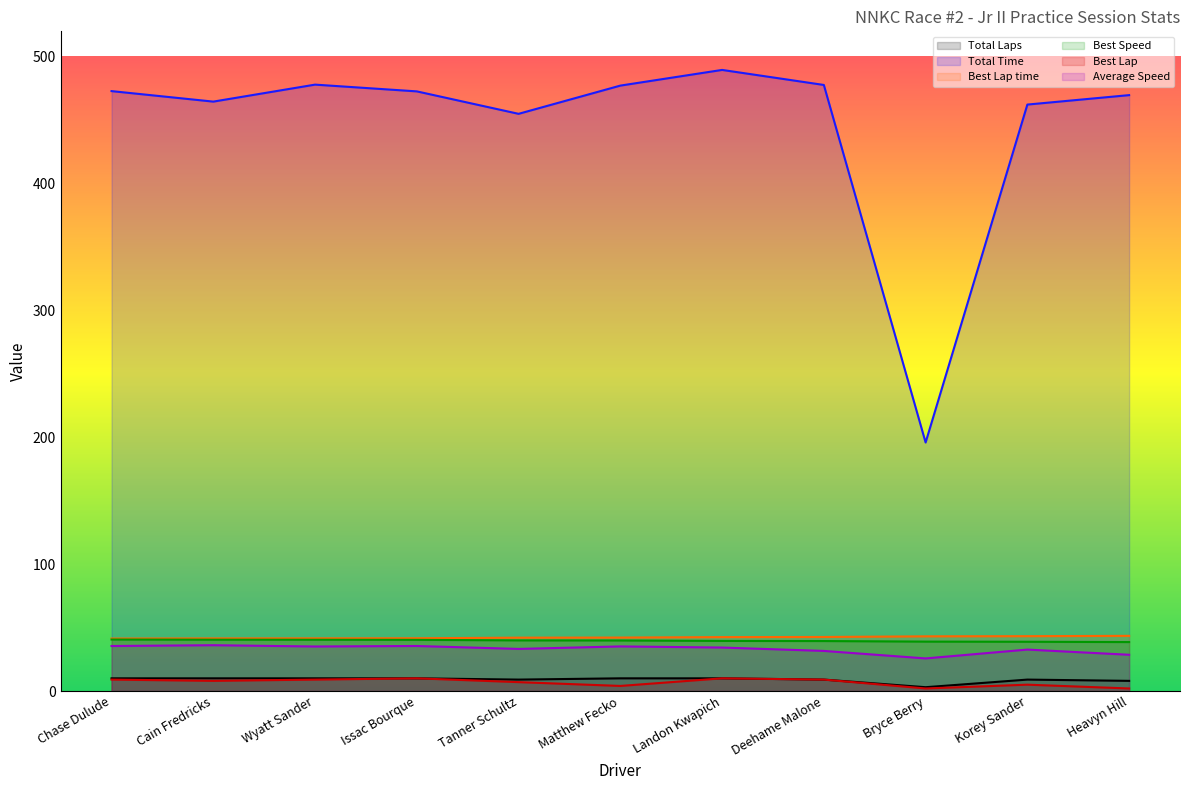

What position from the left is Bryce Berry?

9